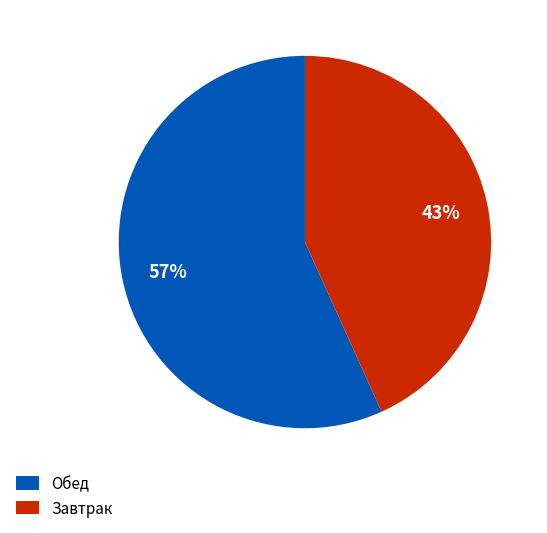

Rank the categories by value from lowest to highest.

Завтрак, Обед